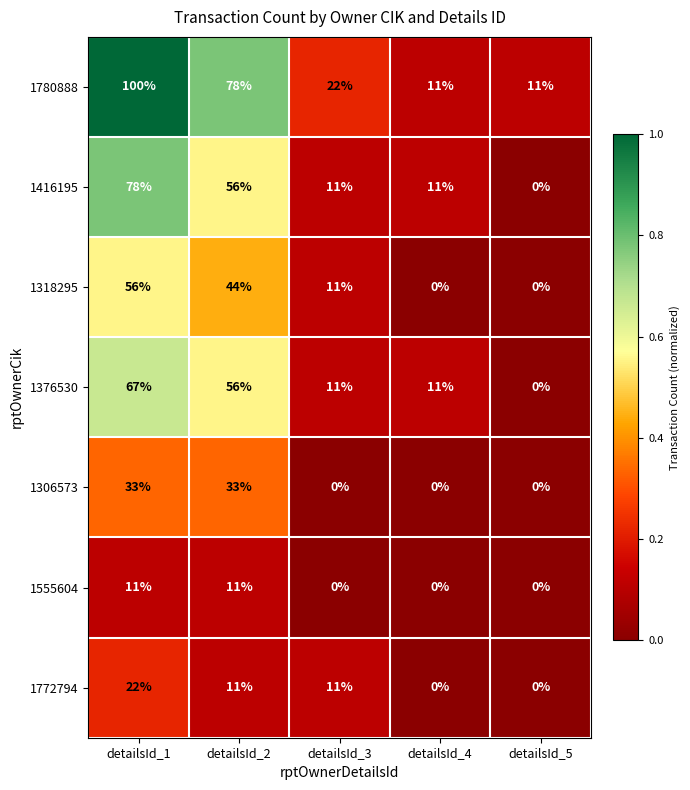

What is the total value across all series at detailsId_3?

66